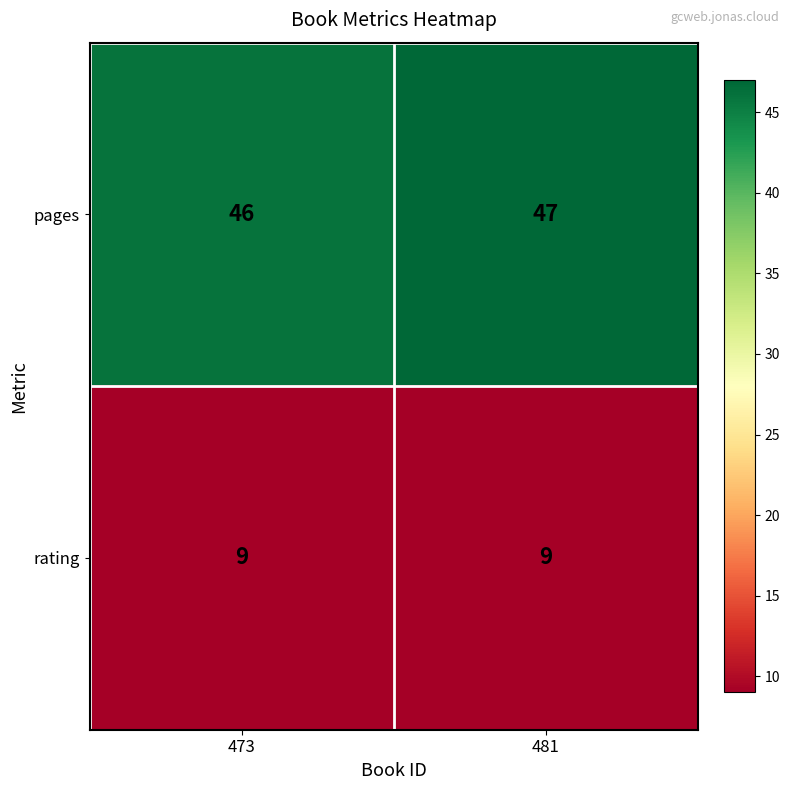

What value does the pages series have at 481?

47